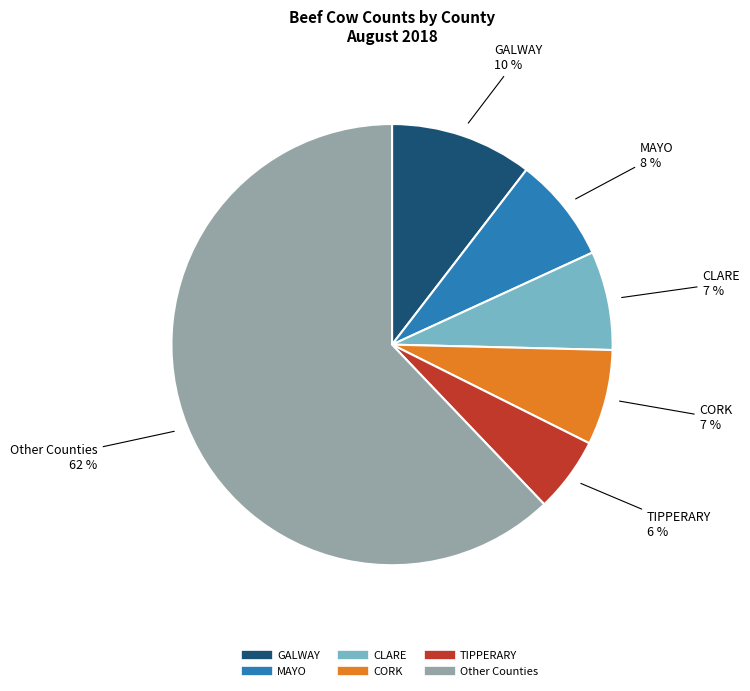

To the nearest percent, what is the average slice percentage?

17%